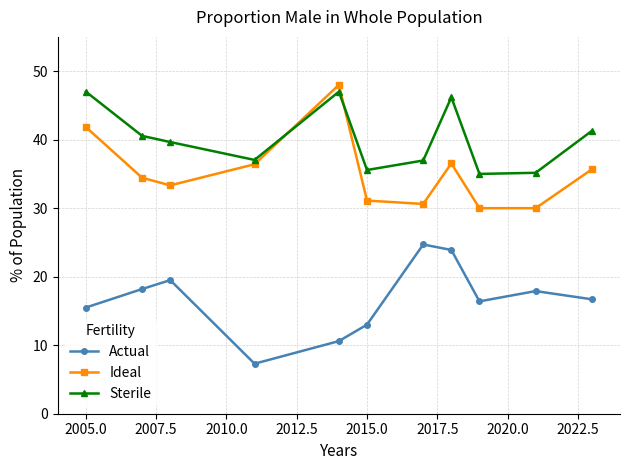

What is the value of the Sterile point at the 1st from the left?

47.0